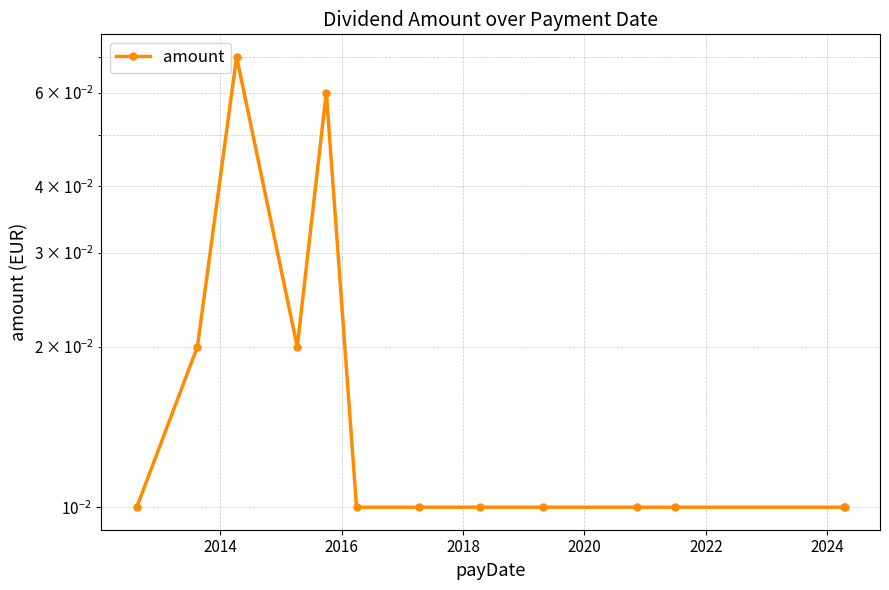

What is the sum of all values?

0.3